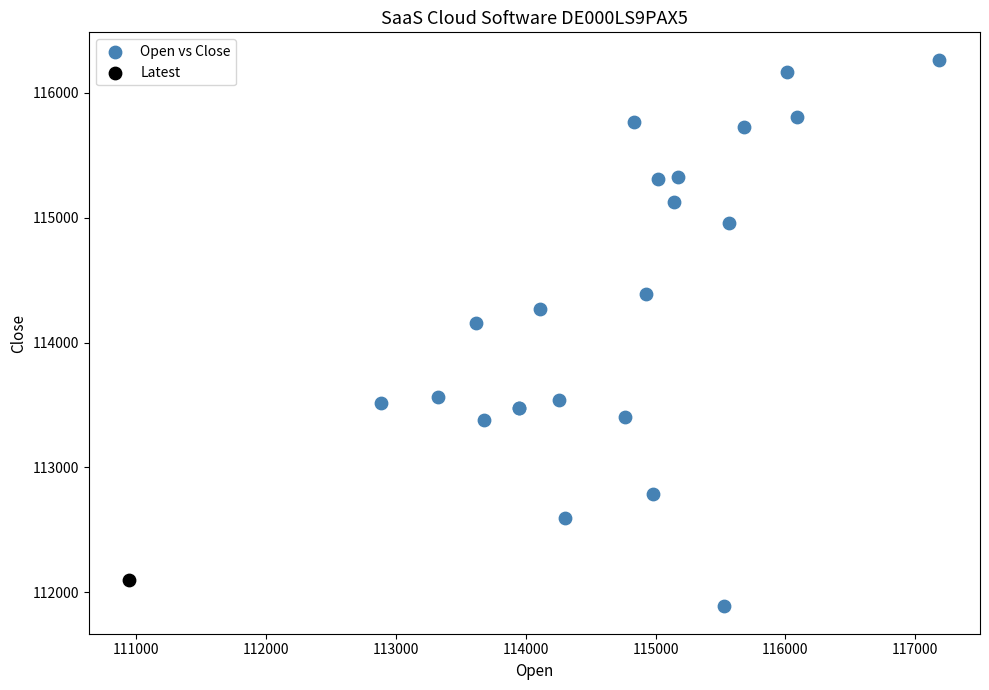

What are all the series names shown in the legend?

Open vs Close, Latest